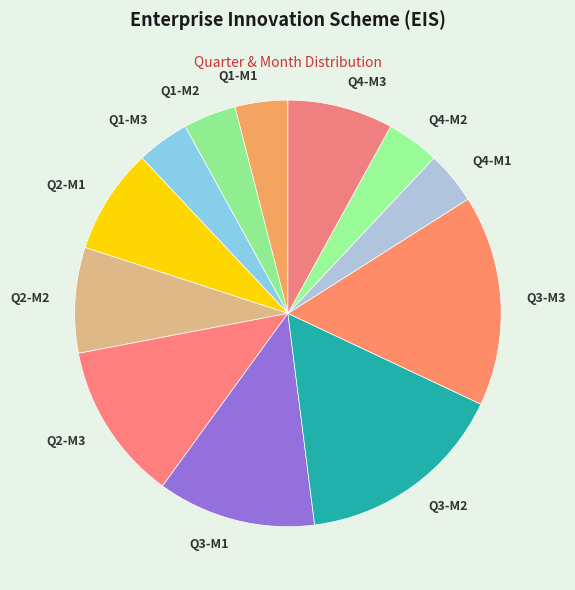

What is the ratio of the value at Q3-M3 to the value at Q3-M2?

1.0